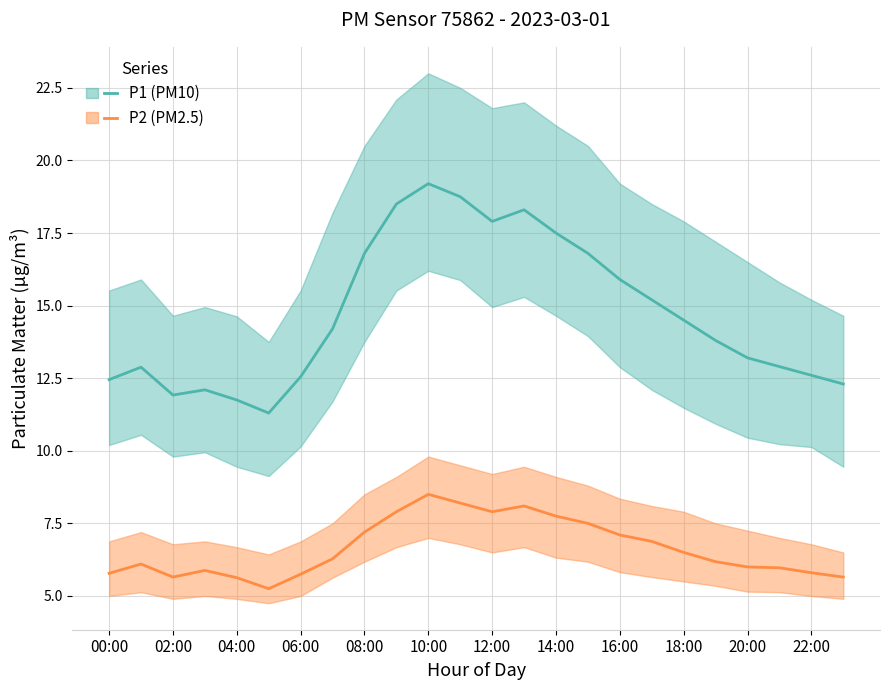

In P1, how many points are lower than both neighbors (excluding endpoints)?

3